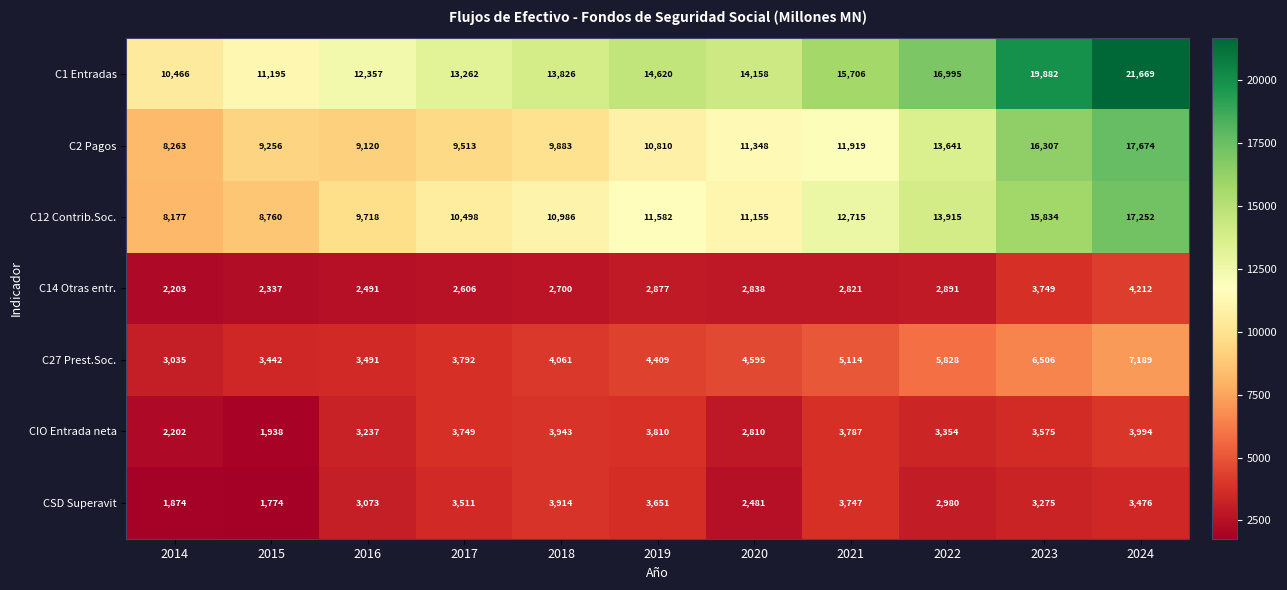

Where does the CIO Entrada neta series first go above 3575?

2017